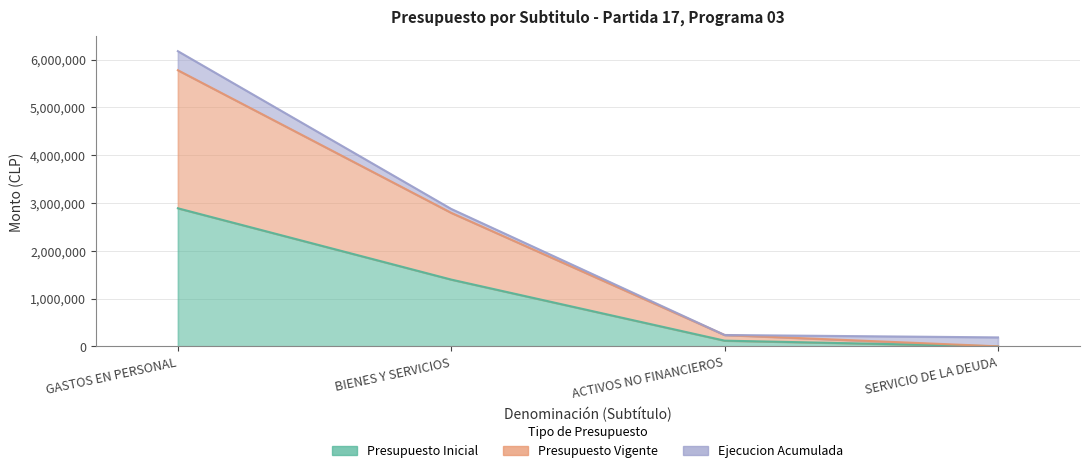

True or false: Presupuesto Vigente and Presupuesto Inicial cross at least once.

False